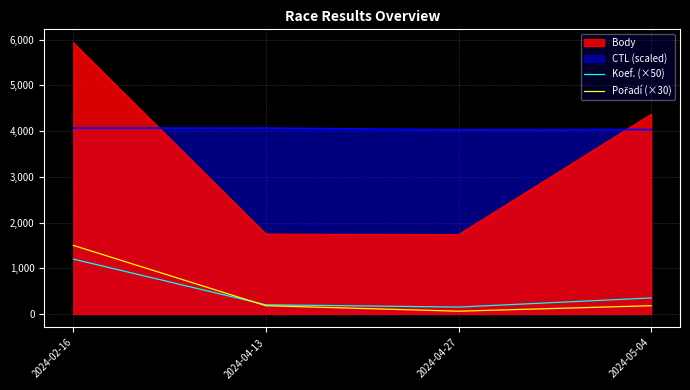

How many intersections are there between Koef. (×50) and Pořadí (×30)?

1